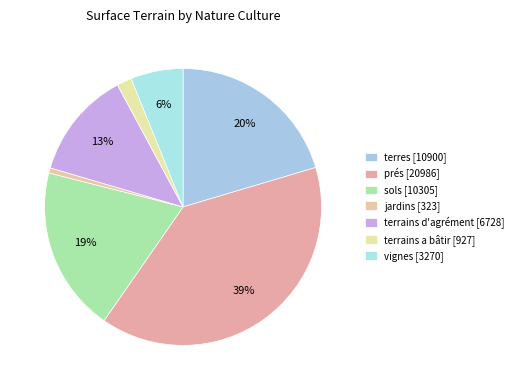

How many slices are in this pie chart?

7